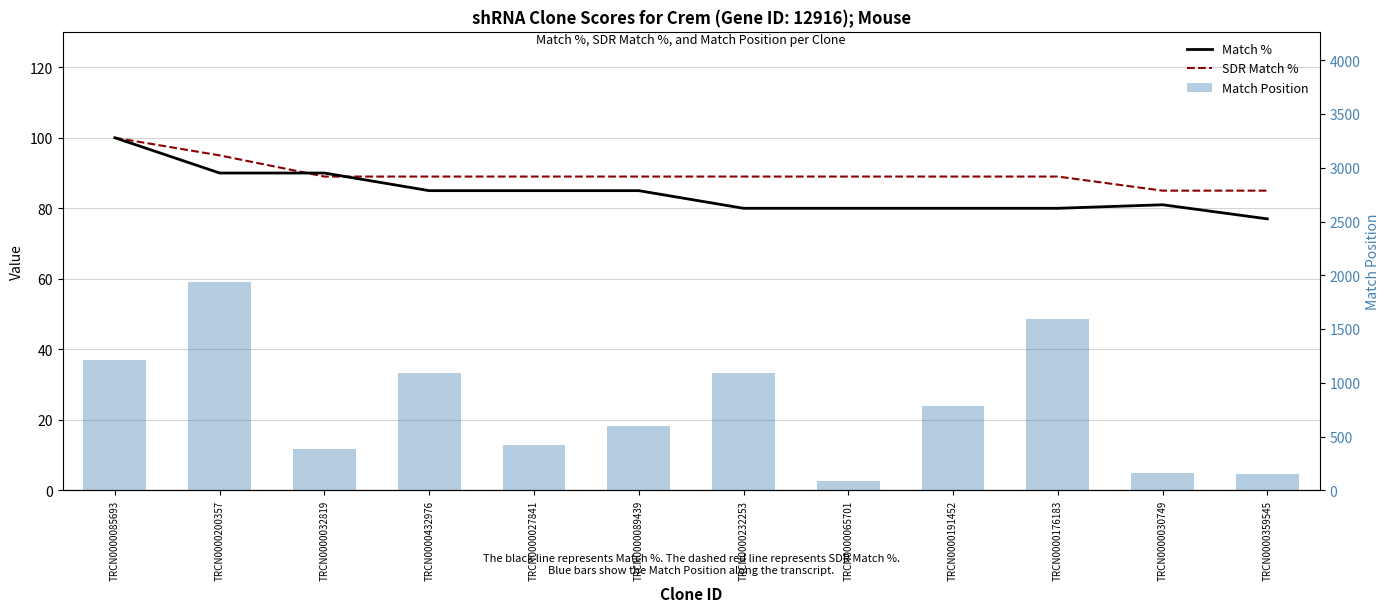

Where does the Match % series first go above 85?

TRCN0000085693